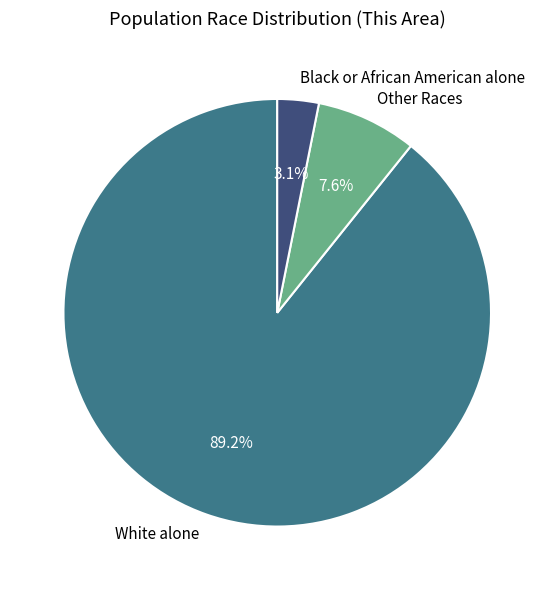

Between Other Races and White alone, which is larger?

White alone